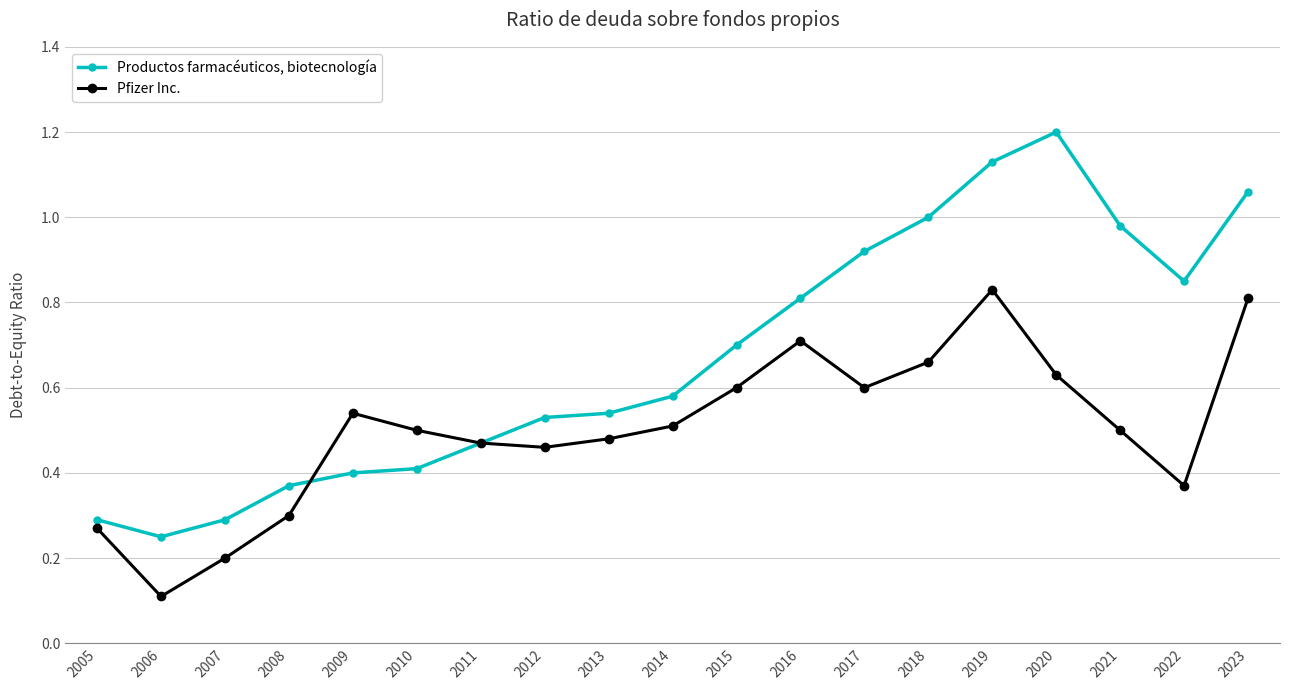

Rank the series by their average value, from lowest to highest.

Pfizer Inc., Productos farmacéuticos, biotecnología